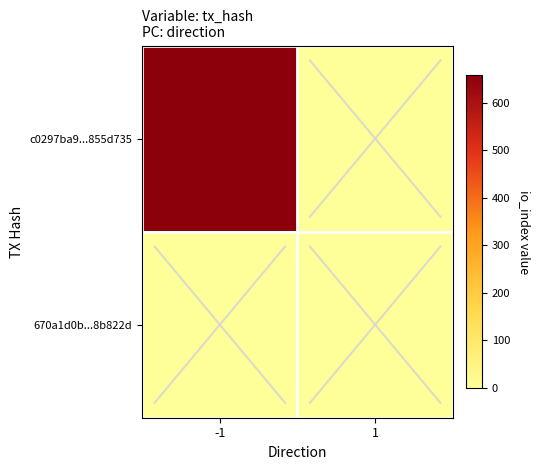

Reading left to right, extract all data points from this chart.

c0297ba9...855d735: -1=658	1=0
670a1d0b...8b822d: -1=0	1=0